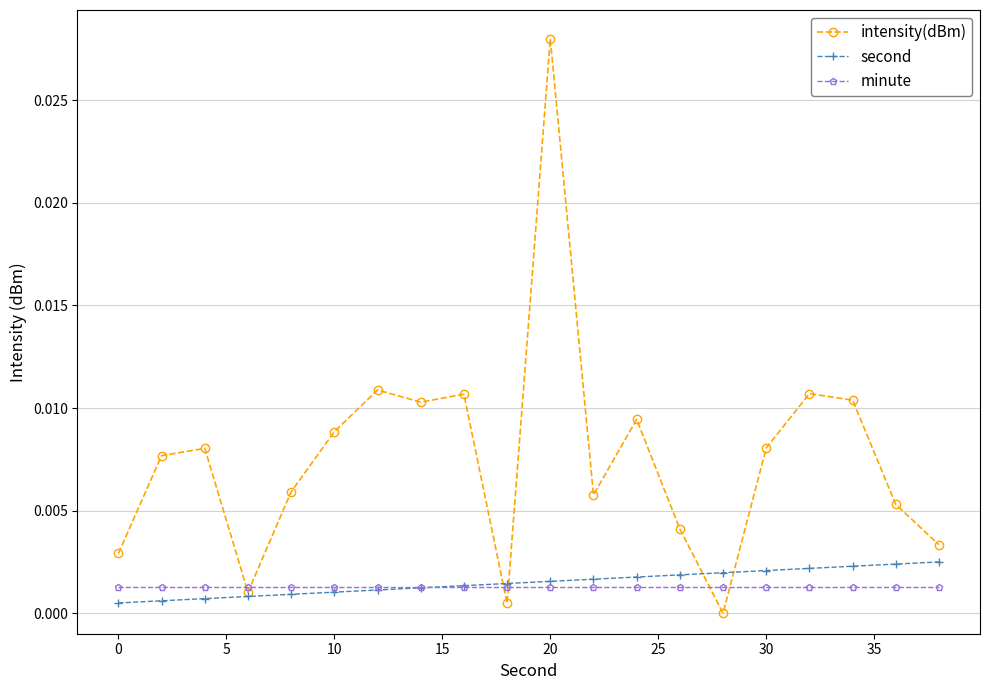

True or false: intensity(dBm) has more than 0 interior local peaks.

True